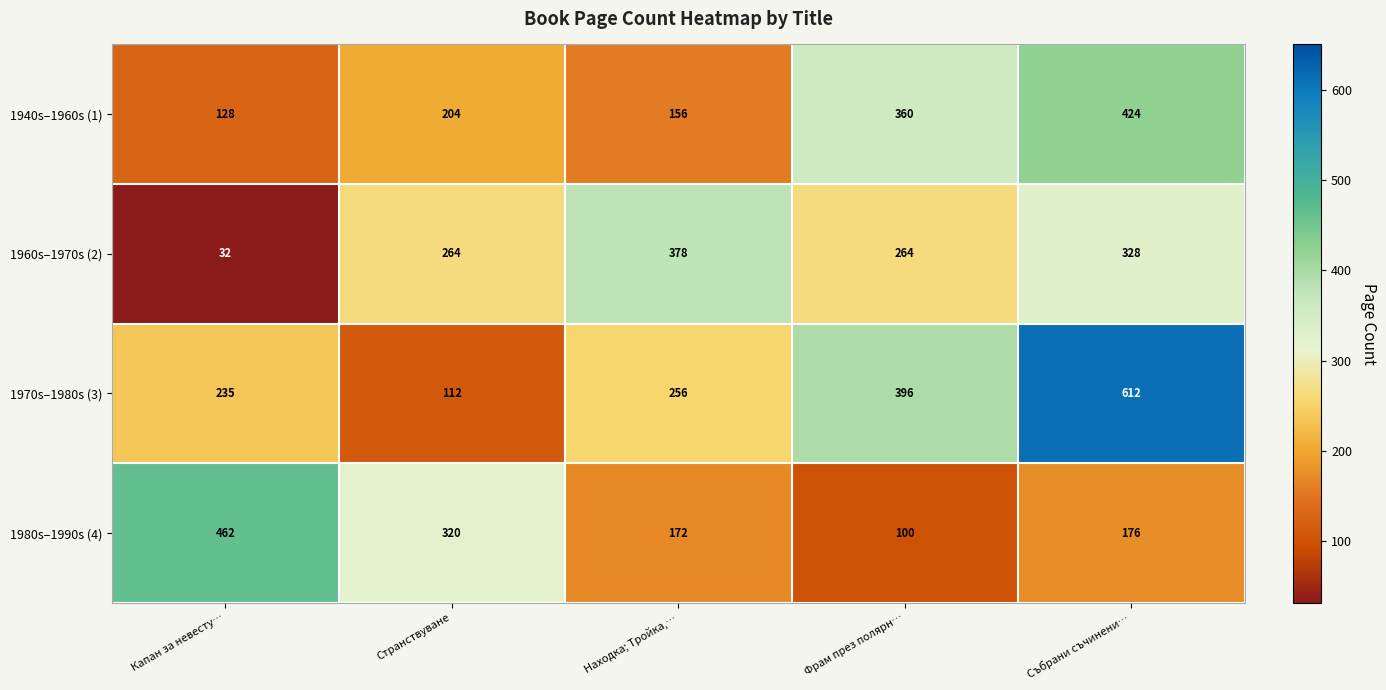

Is it true that 1980s–1990s (4) equals 176 at Събрани съчинени…?

True